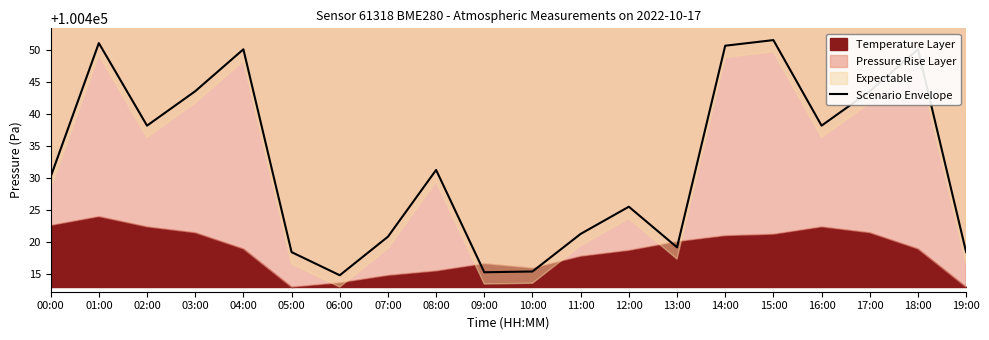

What is the value of the 2nd point from the left?

100451.1